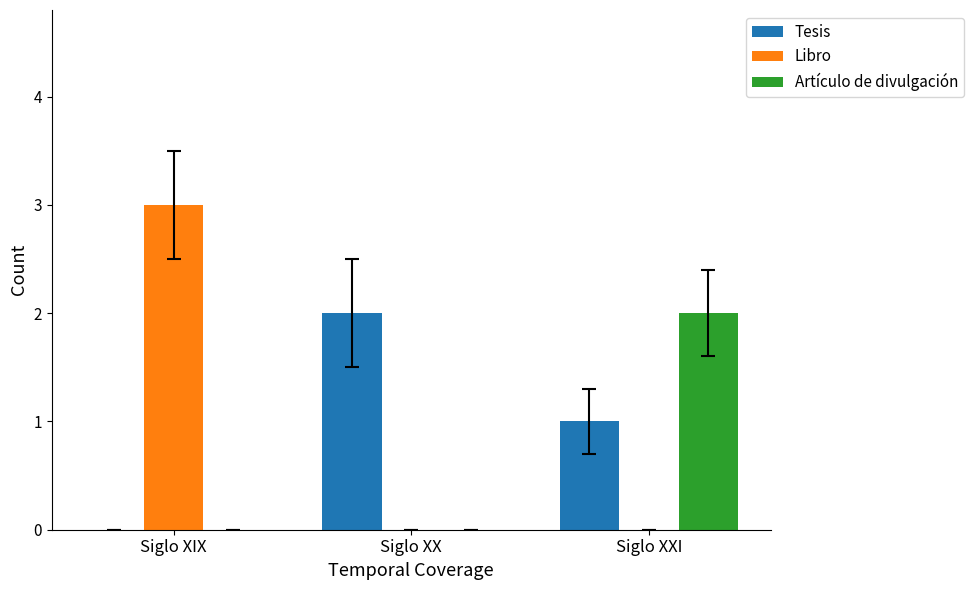

Is the value of Libro at Siglo XIX greater than the value of Tesis at Siglo XXI?

Yes